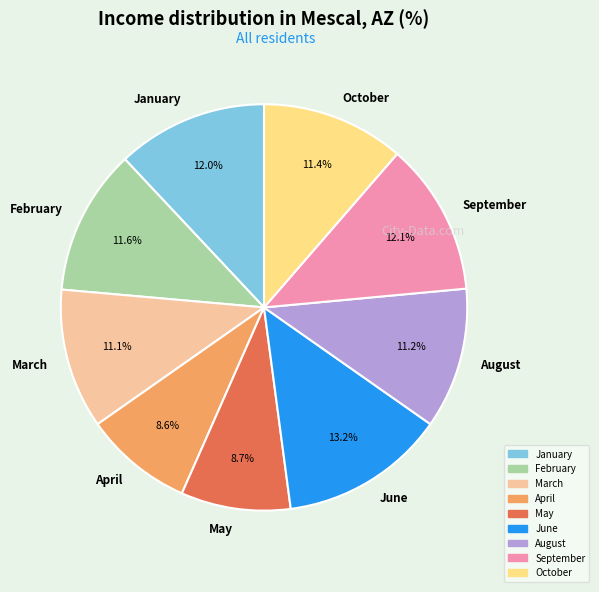

Does February account for over 50% of the chart?

No